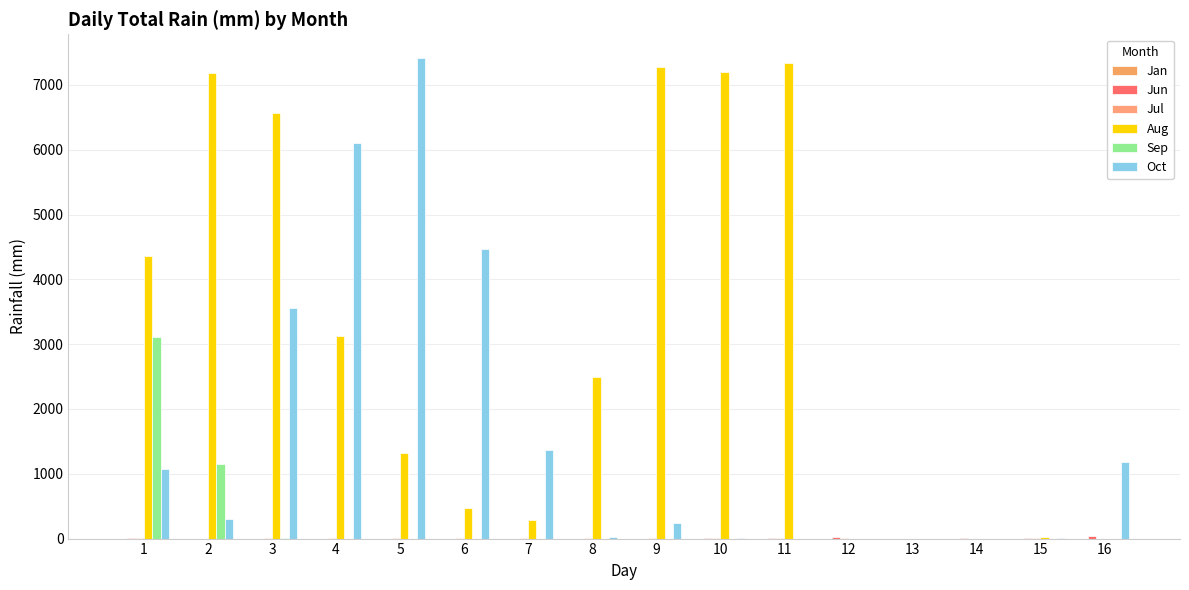

At 1, list the series in order from smallest to largest.

Jan, Jul, Jun, Oct, Sep, Aug